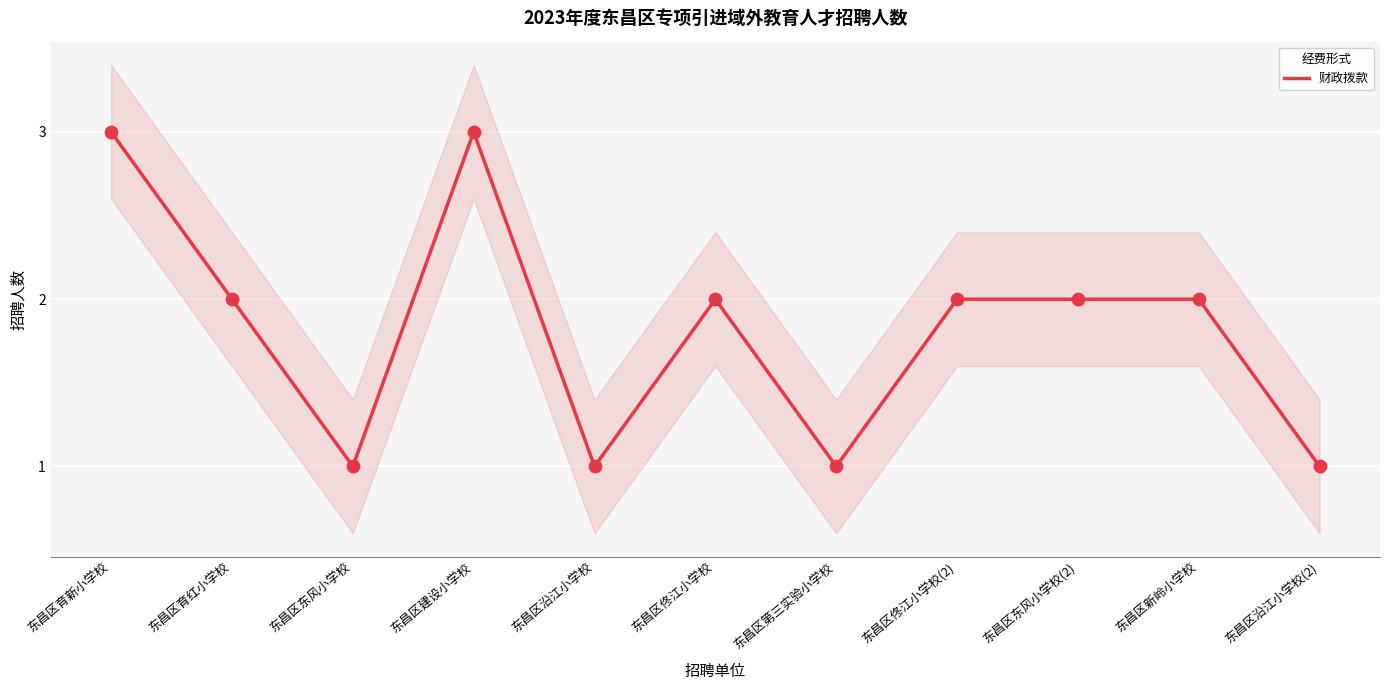

Between 东昌区沿江小学校 and 东昌区东风小学校(2), which is larger?

东昌区东风小学校(2)